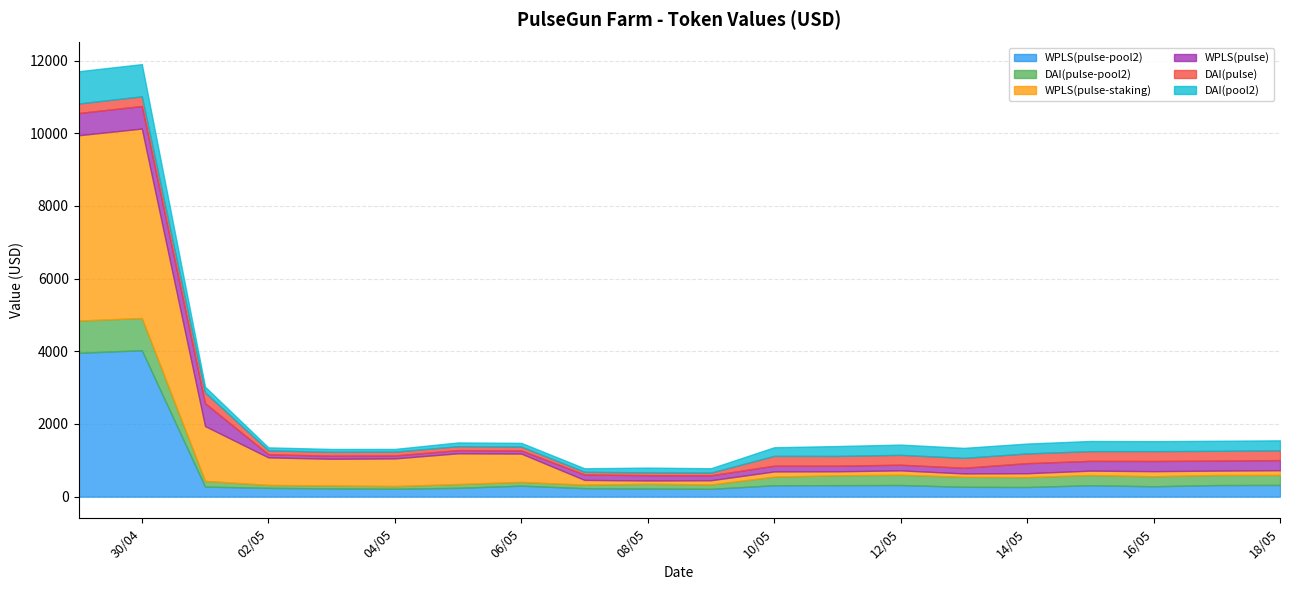

How many interior local peaks does the DAI(pulse-pool2) series have?

5